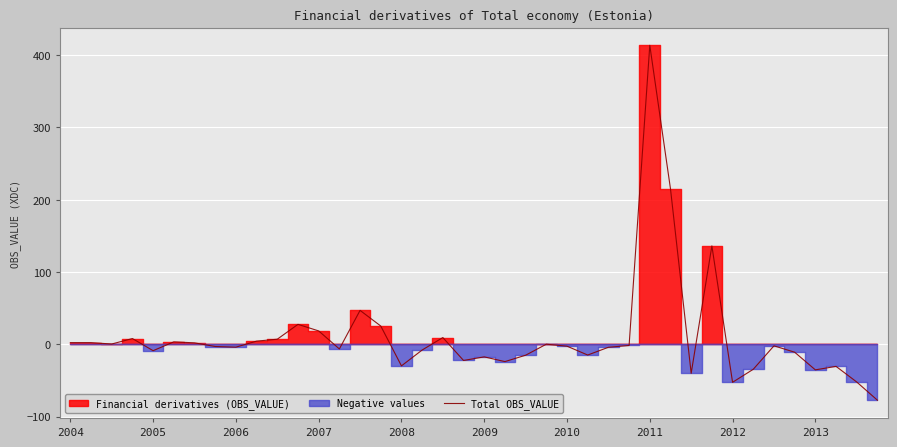

What is the highest value of the Total OBS_VALUE series?

413.6